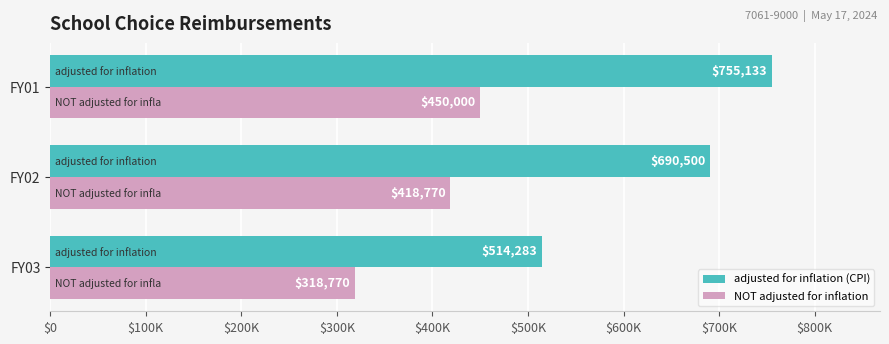

What are all the series names shown in the legend?

adjusted for inflation (CPI), NOT adjusted for inflation